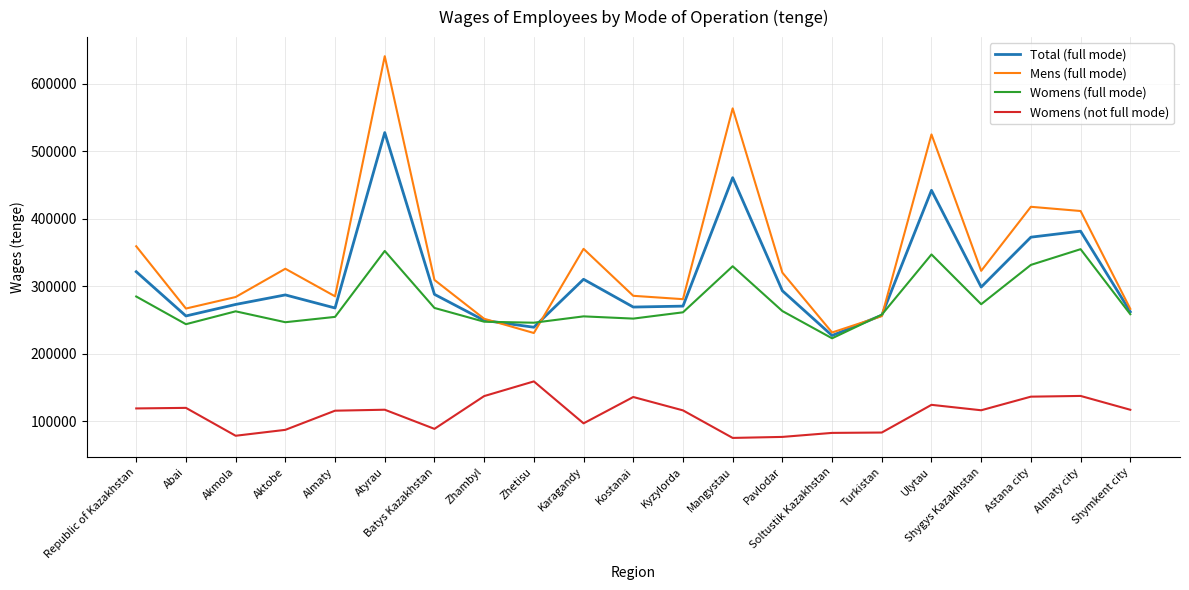

Is it true that Mens (full mode) equals 280722 at Kyzylorda?

True